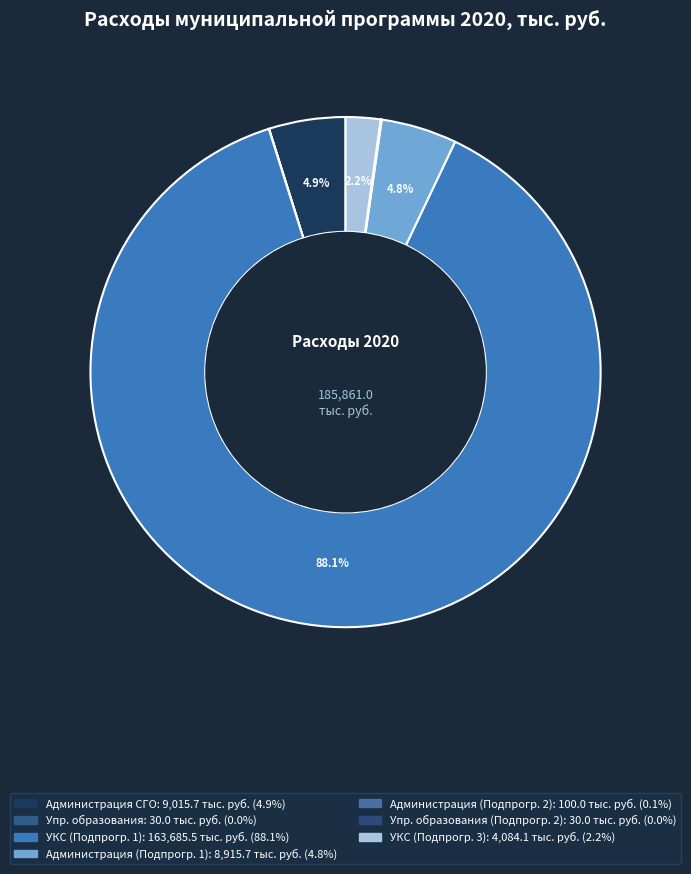

Count the number of slices in the pie.

7